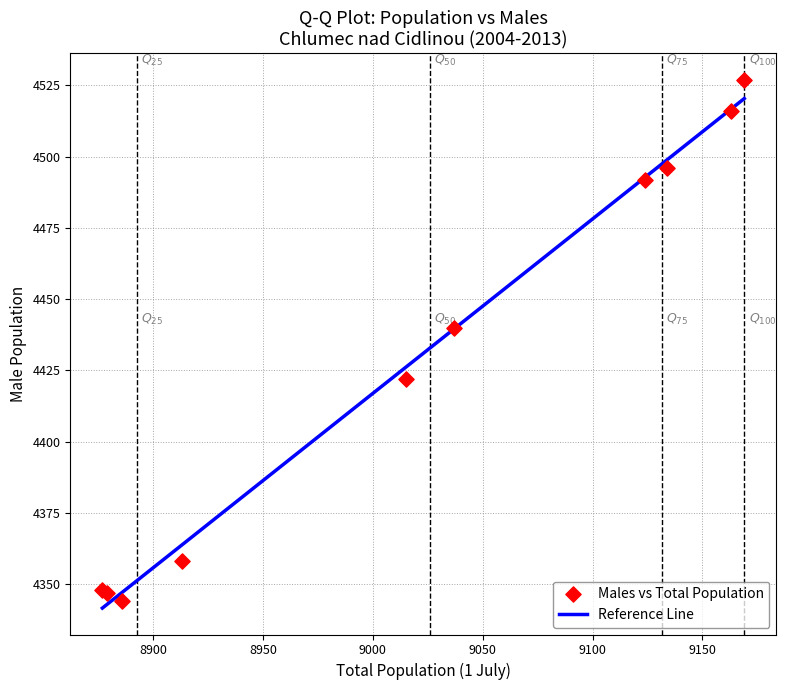

What Y value in the scatter plot is closest to 4435?

4440